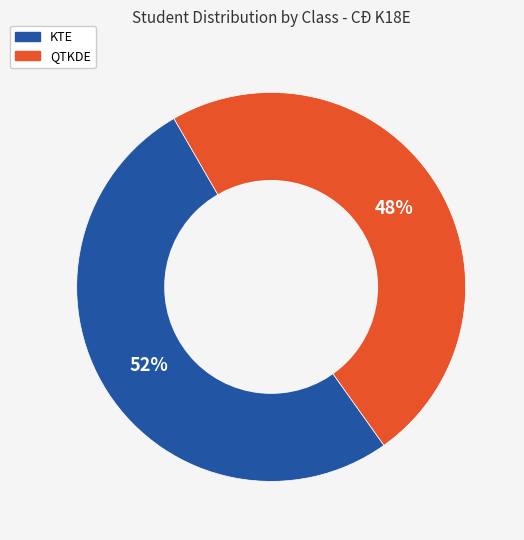

What percentage is the KTE slice, to the nearest percent?

52%